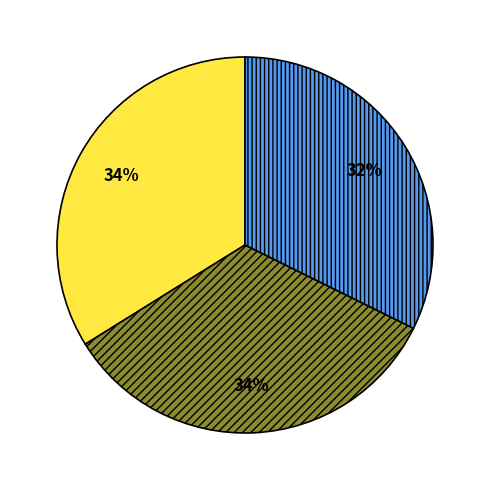

Count the number of slices in the pie.

3